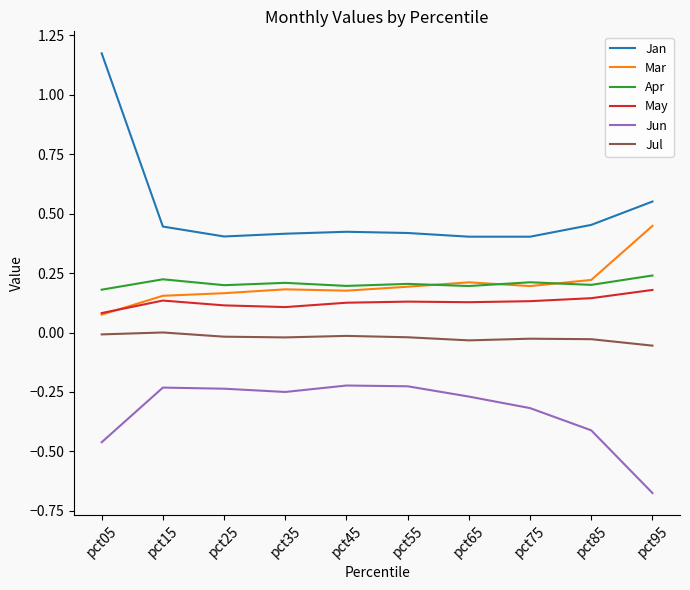

Which series ends up on top after the final intersection of May and Mar?

Mar